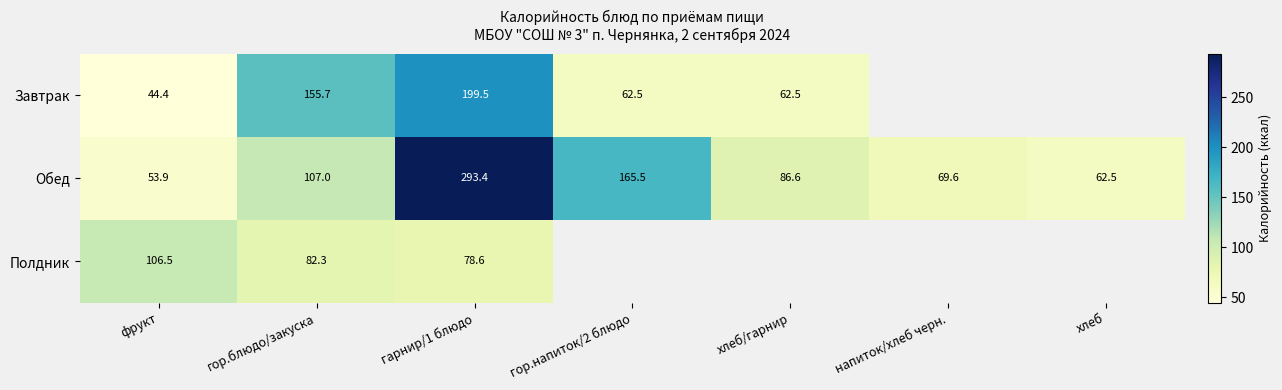

Is it true that Завтрак equals 68.7 at гор.блюдо/закуска?

False